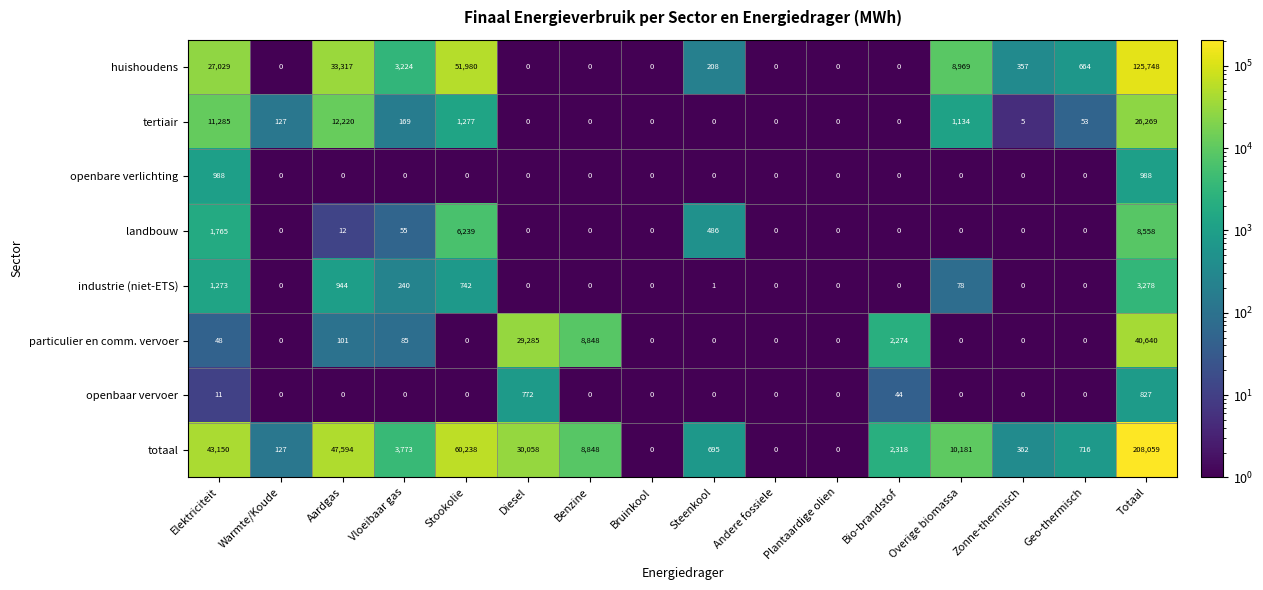

At which category does the chart reach its peak across all series?

Totaal